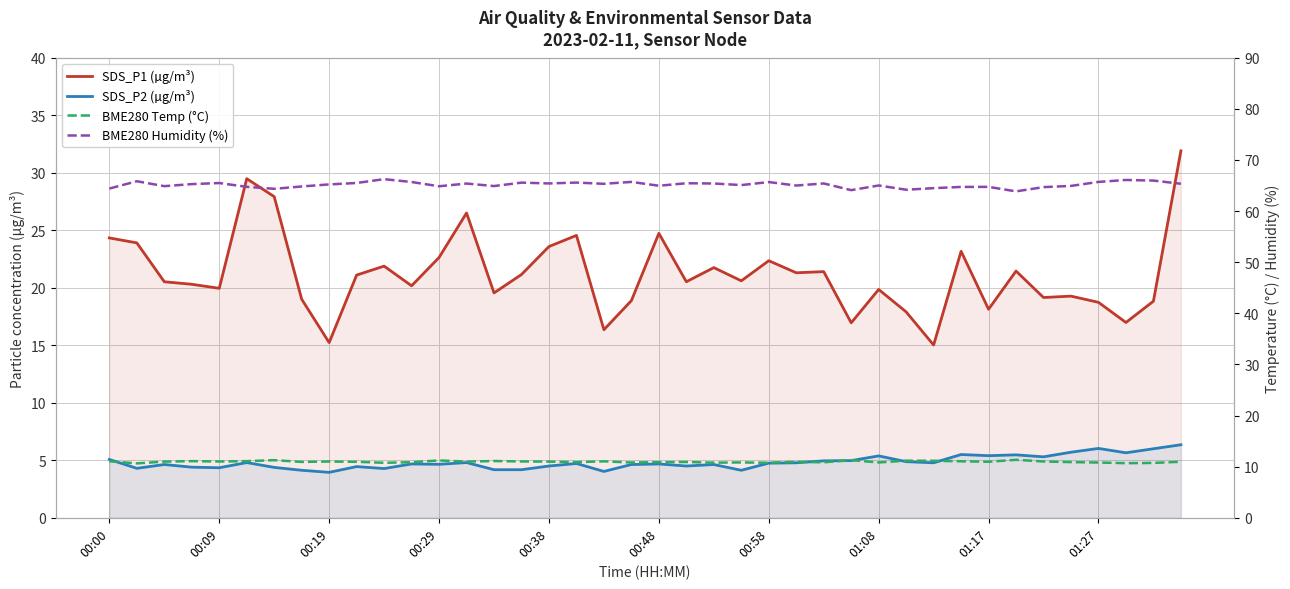

What is the sum of the SDS_P2 (µg/m³) values at 23 and 33?

9.6